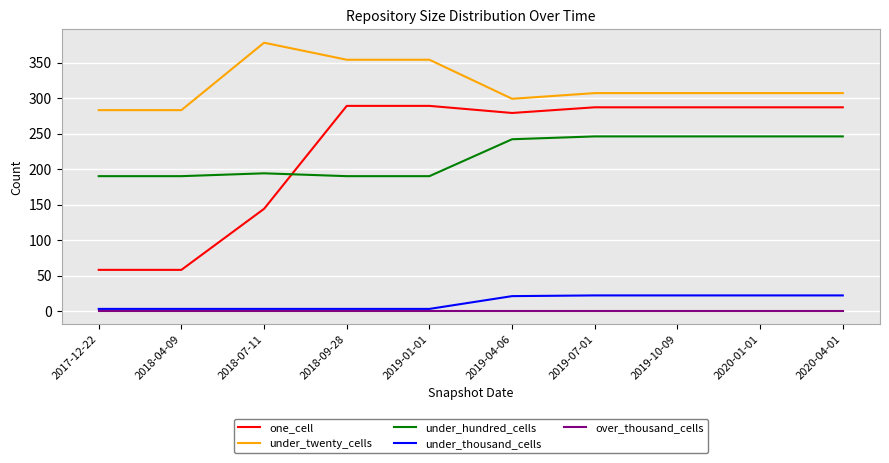

At which category does under_hundred_cells reach its first local peak?

2018-07-11